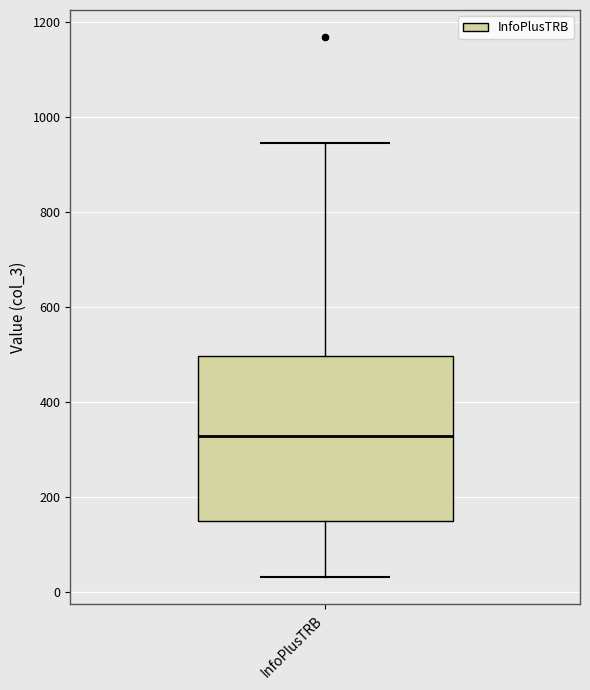

Transcribe this box plot: give where the median line is, the range the box spans, and where the two whiskers end, as read against the y-axis. The values are not printed on the chart, so give them approximately, as read against the axis.

median 320, box 140 to 500, whiskers 40 to 940